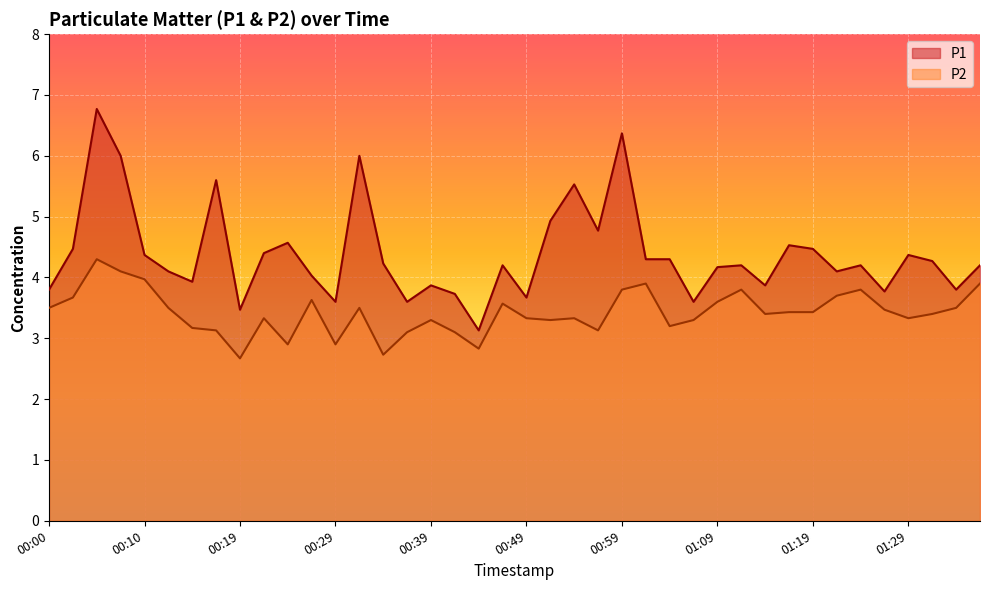

What are all the series names shown in the legend?

P1, P2